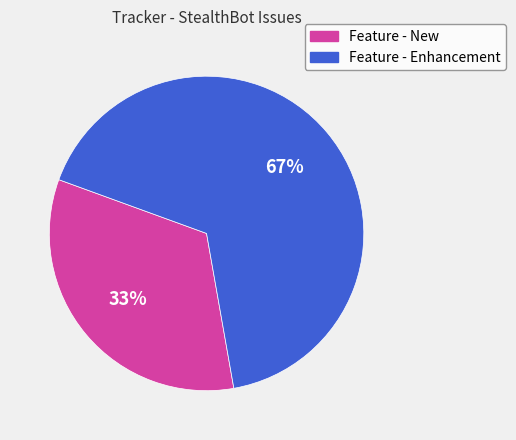

Do Feature - Enhancement and Feature - New together represent more than half of the pie?

Yes